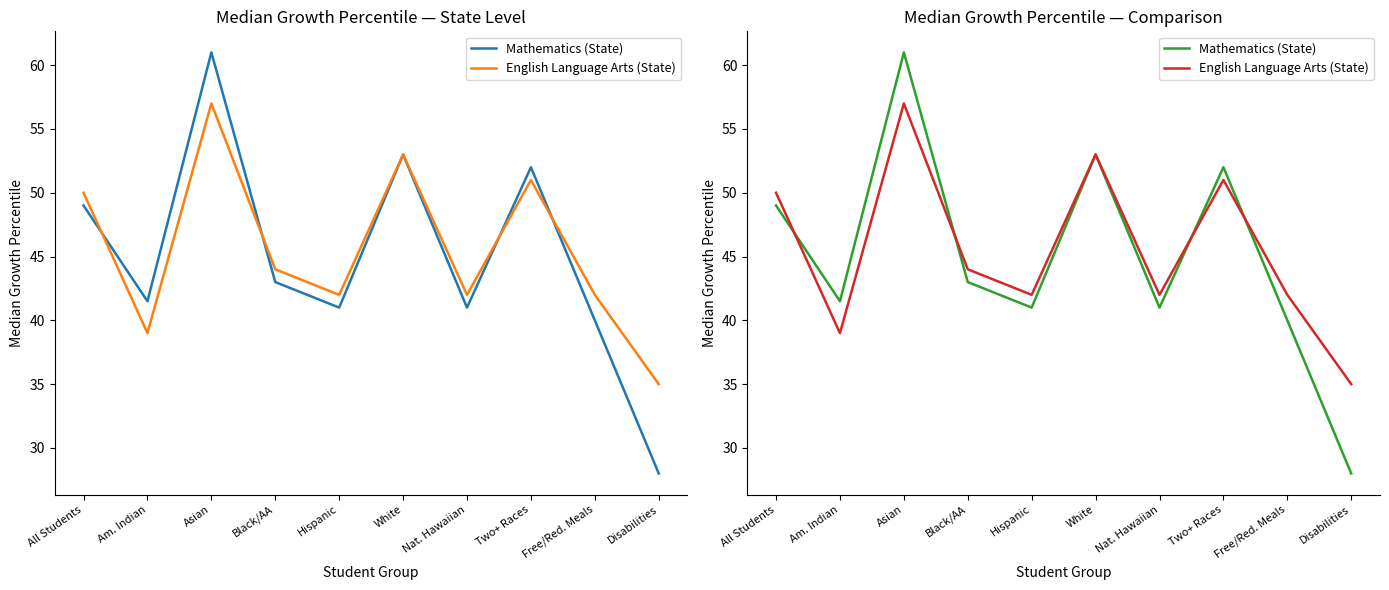

What is the difference between the English Language Arts (State) values at Free/Red. Meals and Two+ Races?

9.0